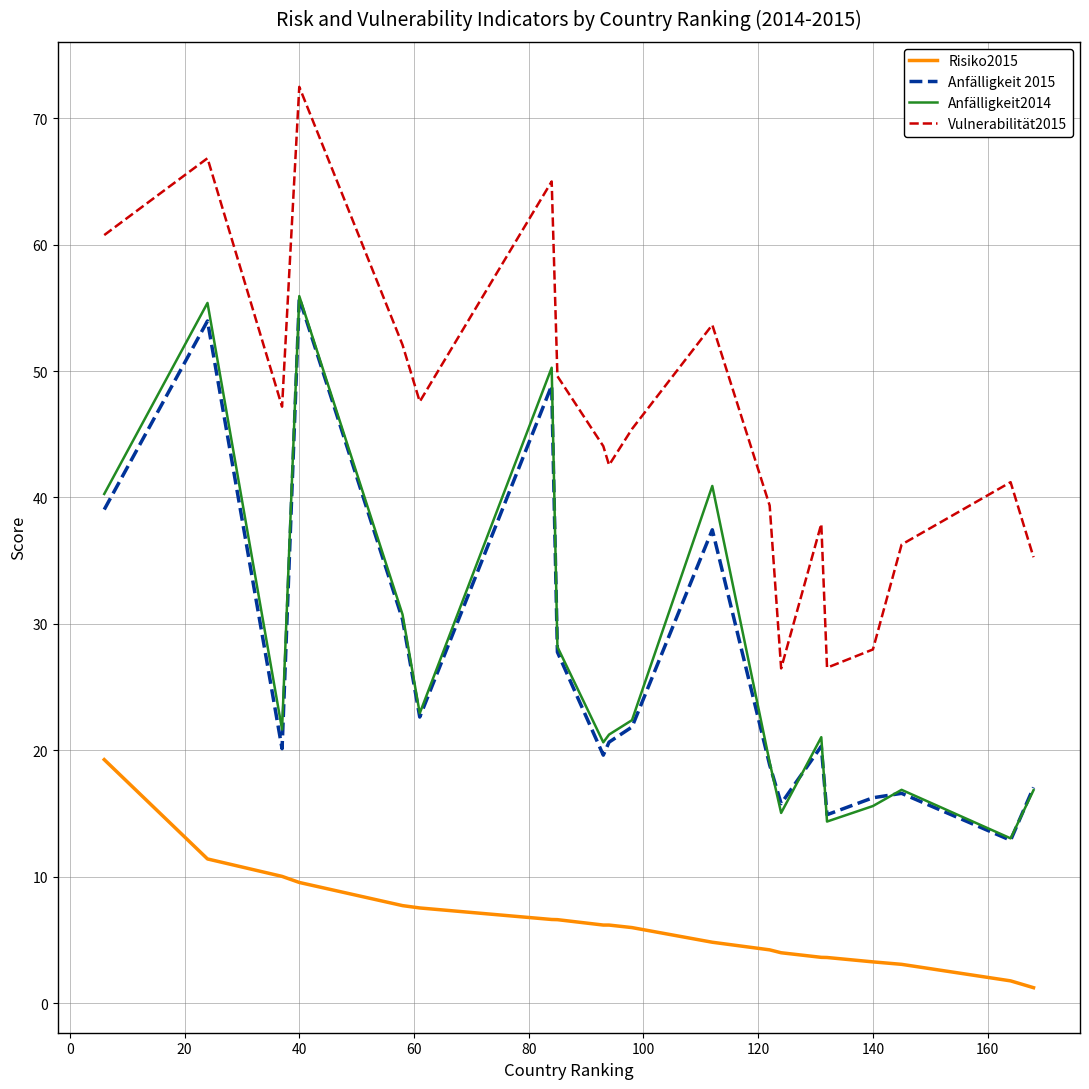

True or false: Anfälligkeit2014 and Risiko2015 cross at least once.

False